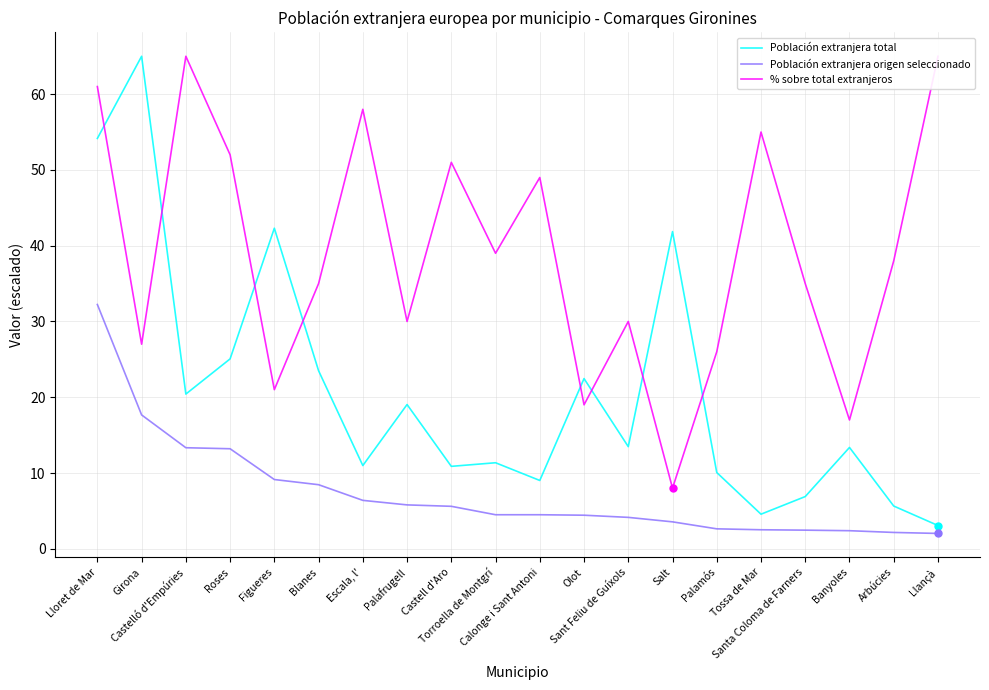

At which category is the sum across all series the highest?

Lloret de Mar